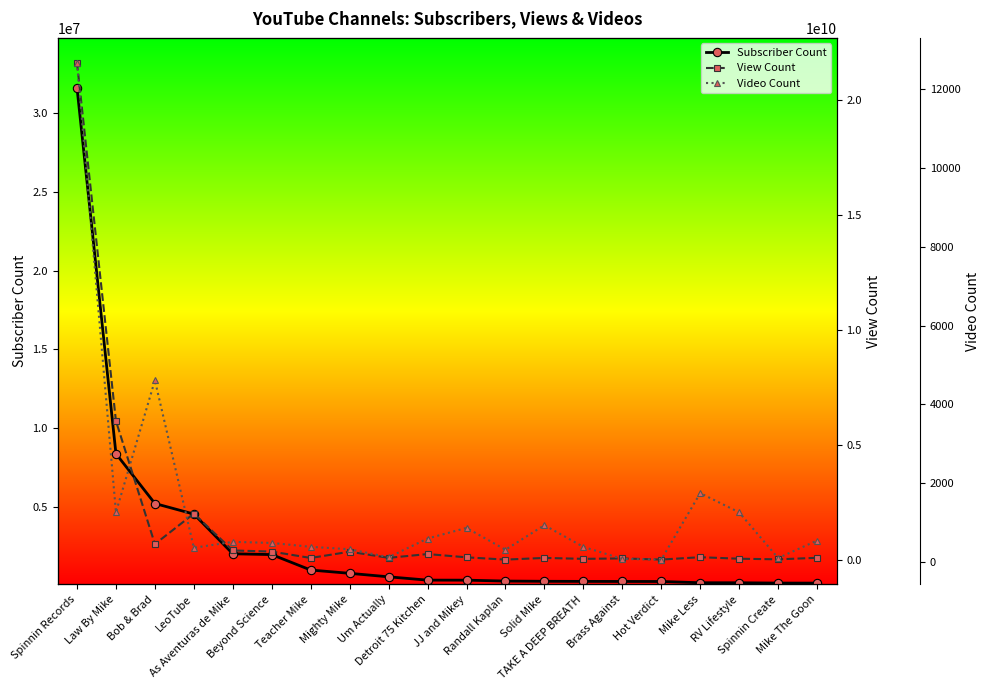

True or false: Subscriber Count and Video Count intersect in this chart.

False